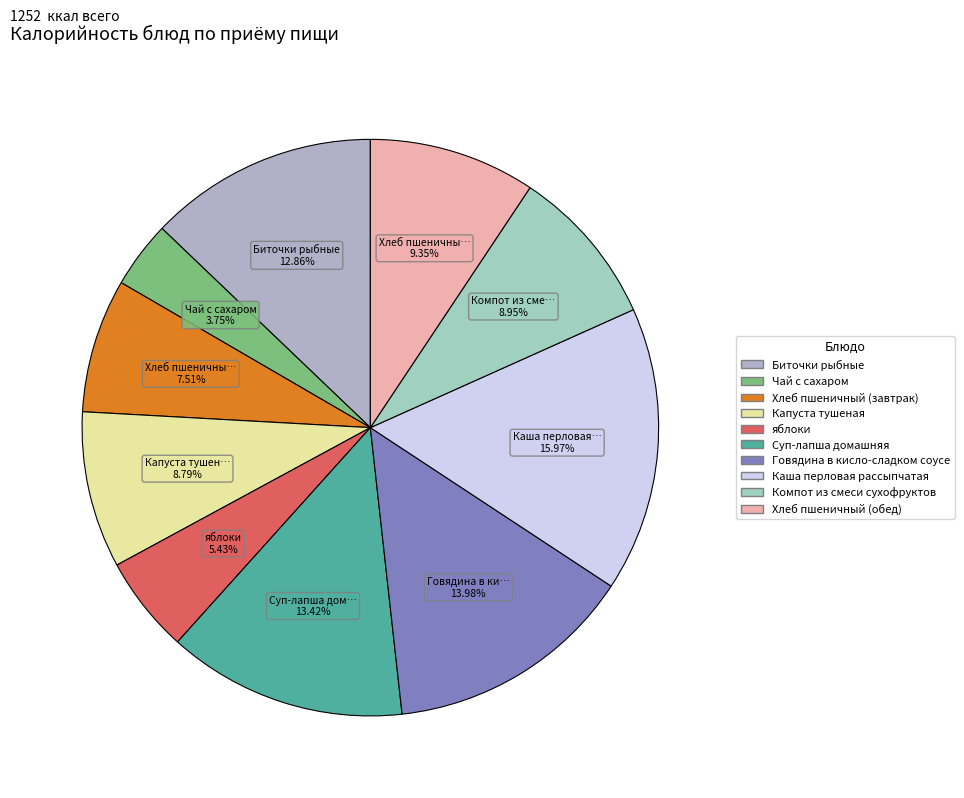

What is the largest slice in the pie chart?

Каша перловая рассыпчатая